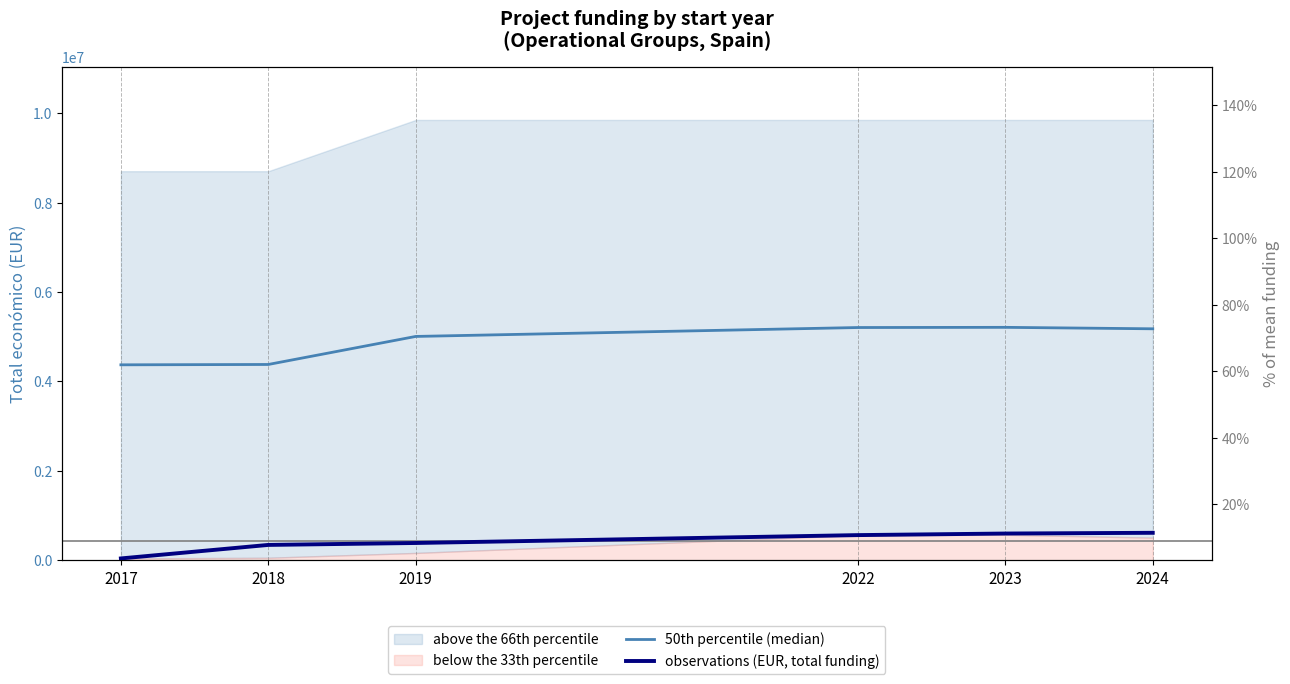

Which series has the largest total across all categories?

50th percentile (median)